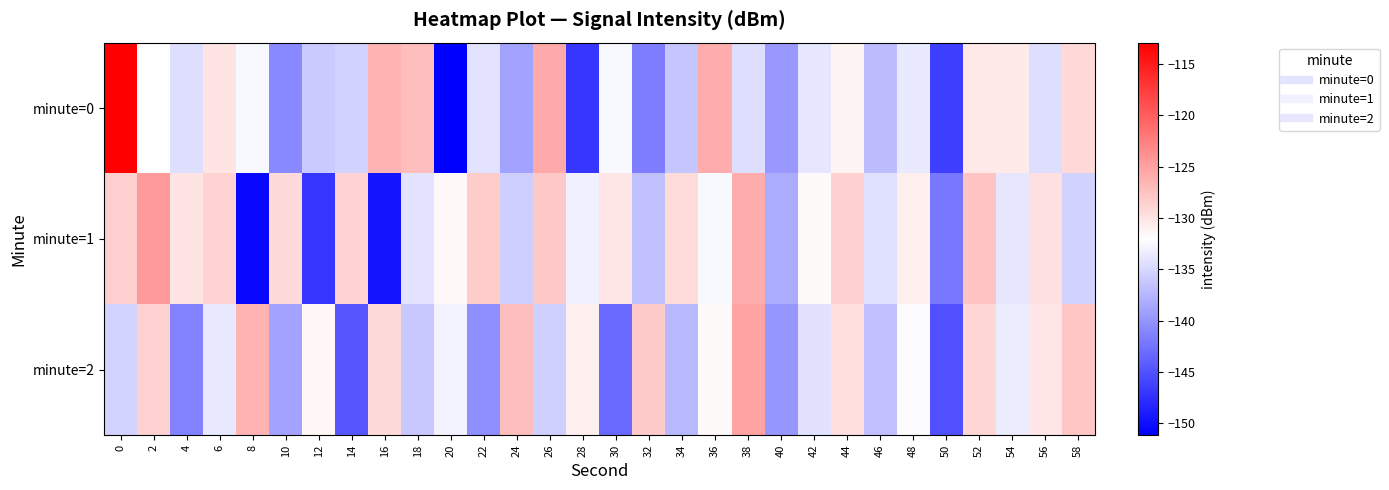

Which series has the largest total across all categories?

minute=1